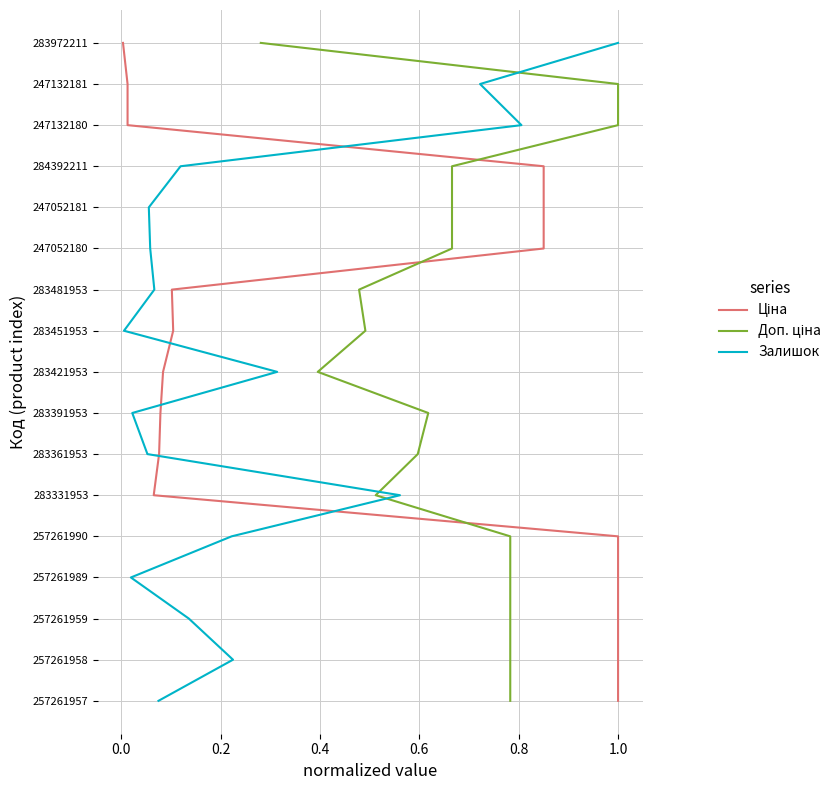

The Залишок series shows 10 at 1.2. True or false?

False